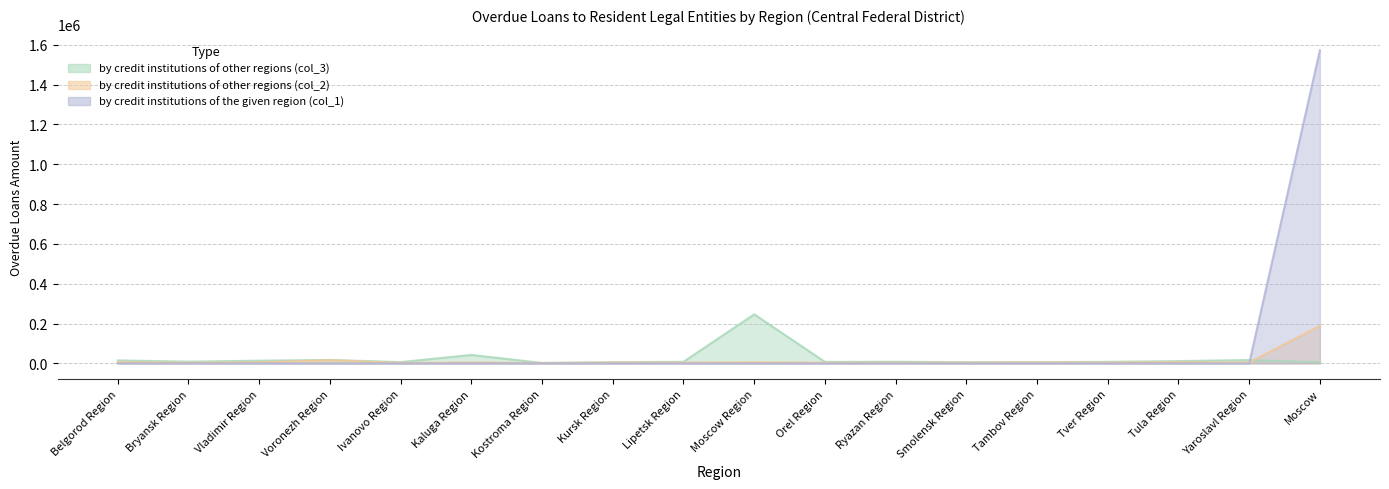

What is the label of the 11th point from the left?

Orel Region